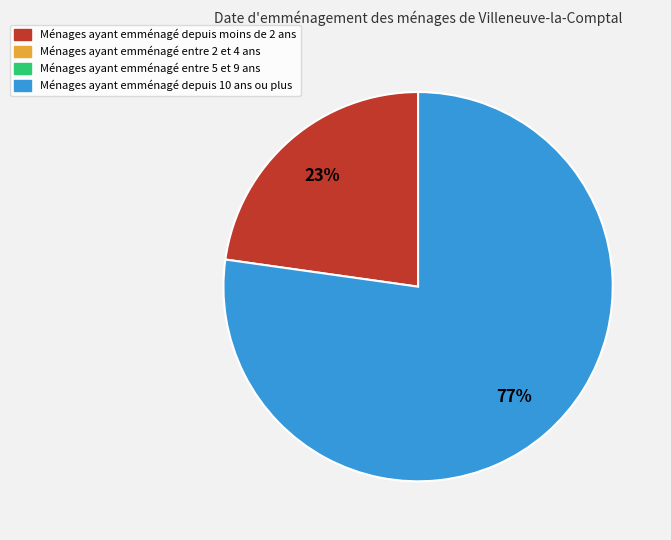

How many slices are in this pie chart?

2